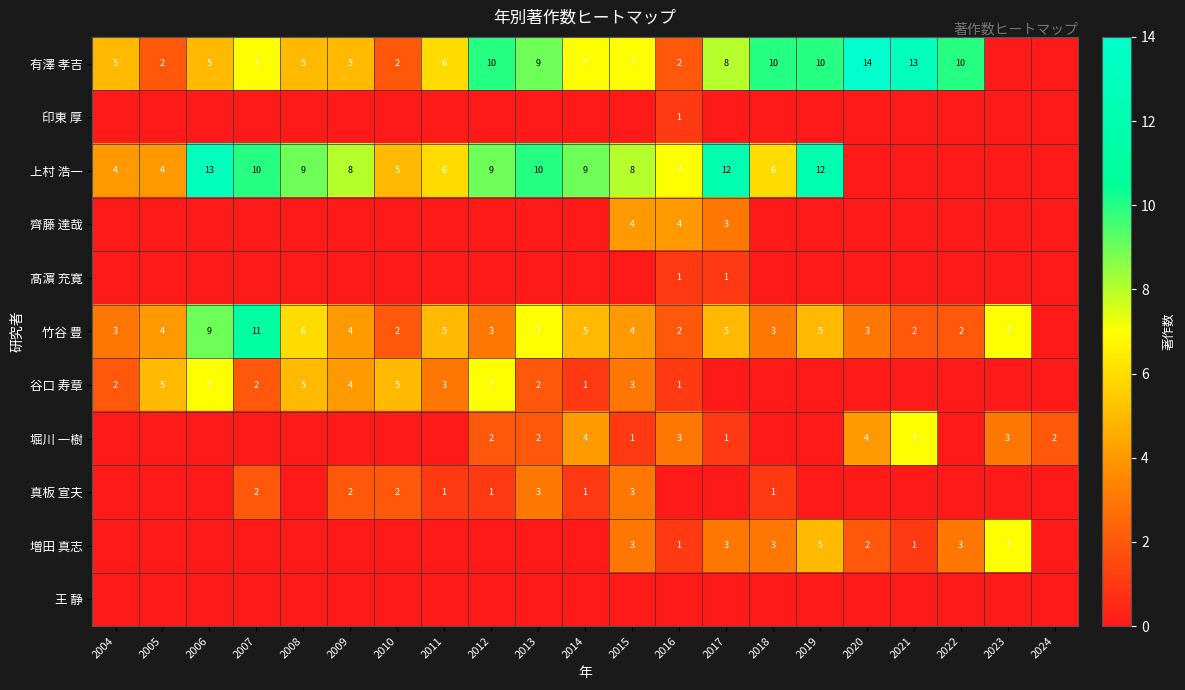

Is it true that 竹谷 豊 equals 8 at 2019?

False